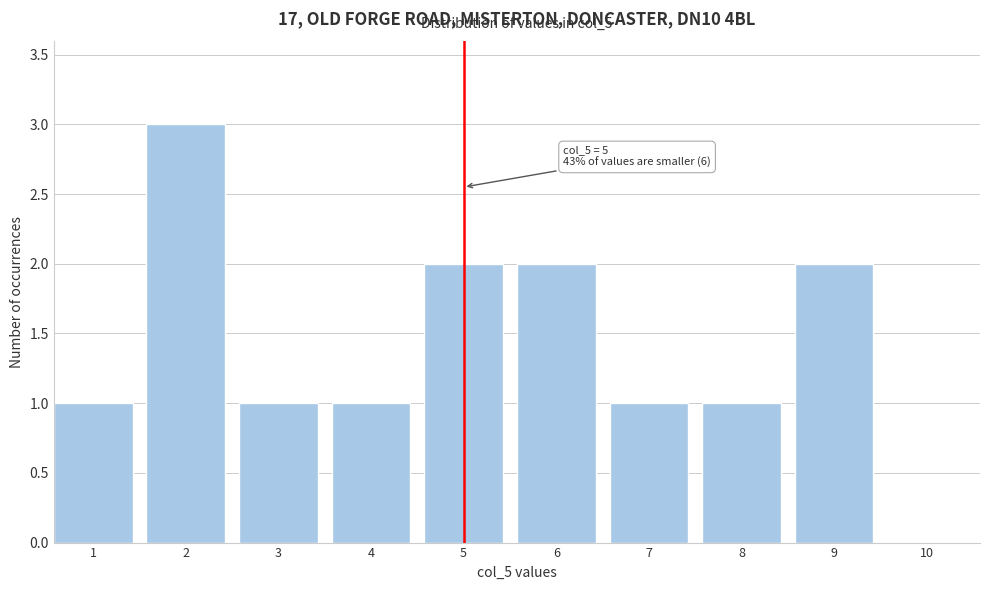

Reading right to left, list all the values displayed in this chart.

10=0	9=2	8=1	7=1	6=2	5=2	4=1	3=1	2=3	1=1